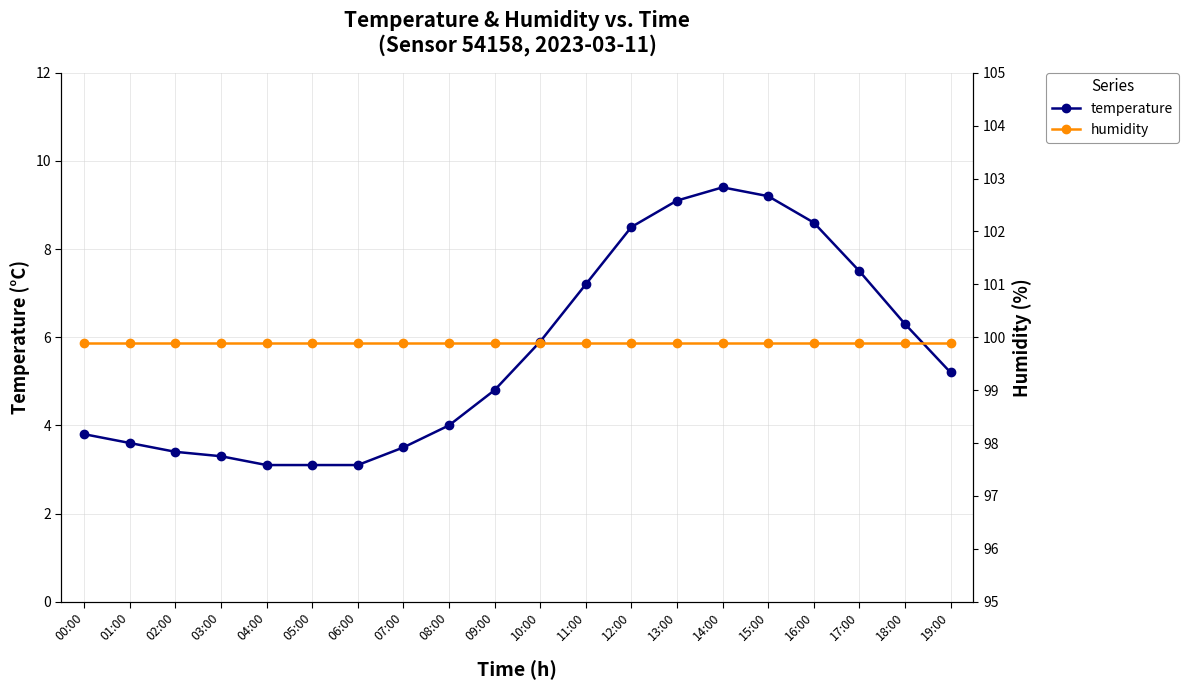

What are all the series names shown in the legend?

temperature, humidity